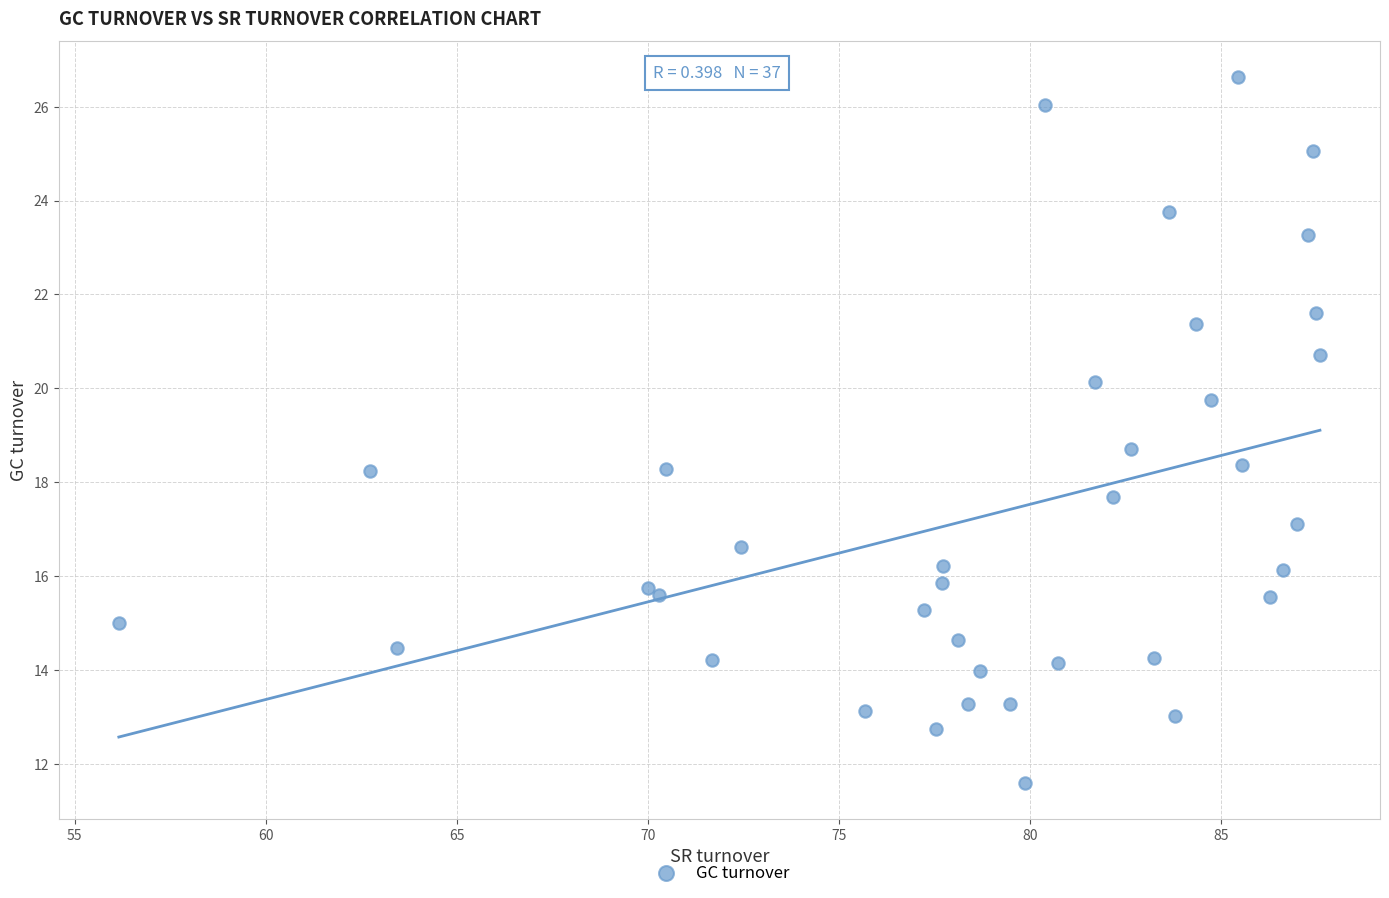

What Y value in the scatter plot is closest to 19?

18.7